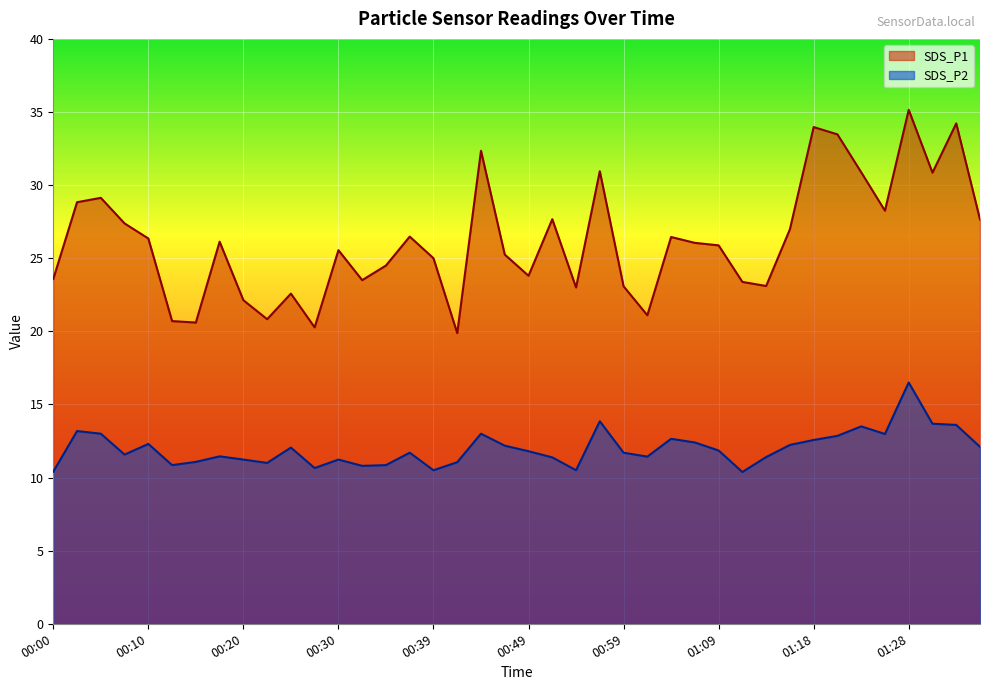

What is the value of the SDS_P1 point at the 29th from the left?

25.9